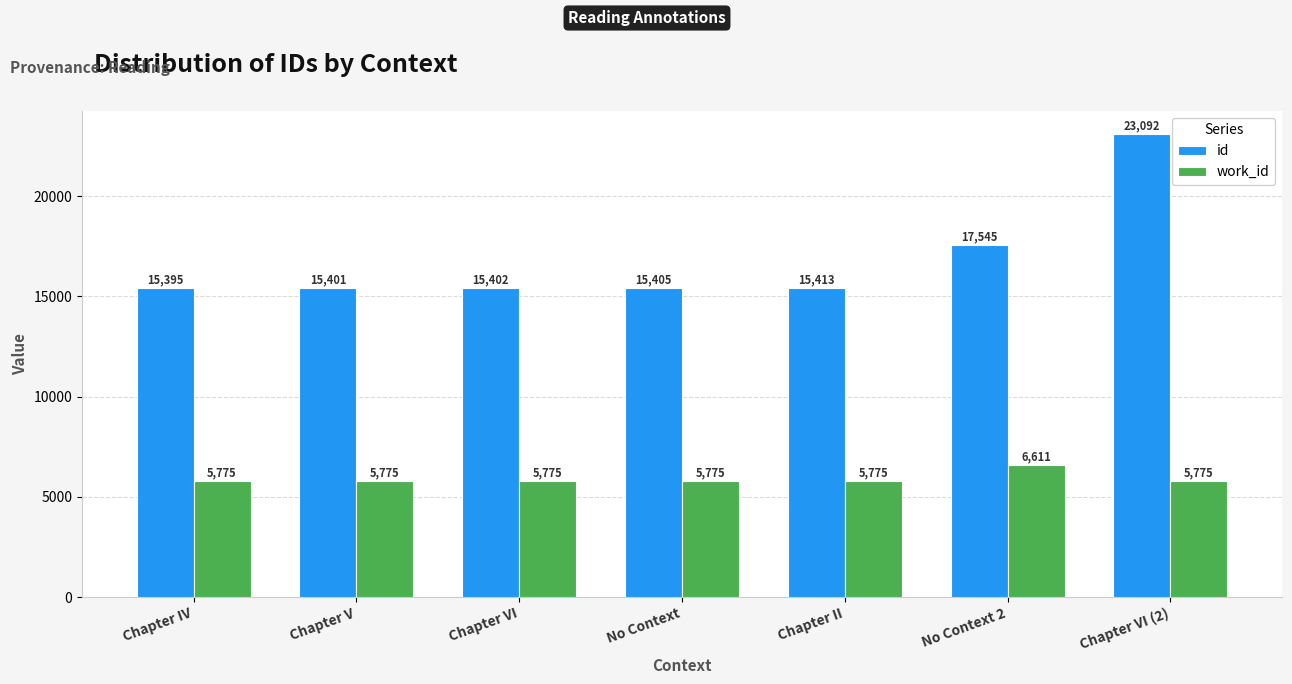

What is the difference between the maximum and minimum values in the id series?

7697